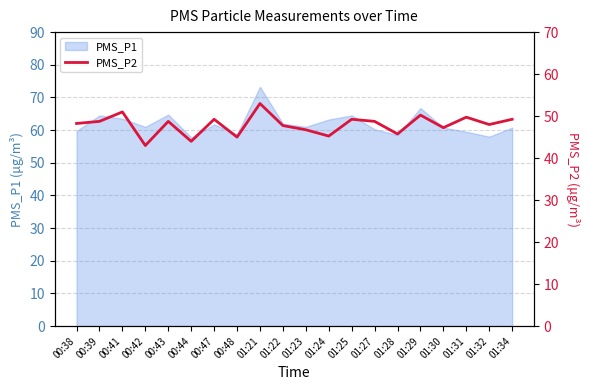

True or false: PMS_P1 has a value of 59.8 at 00:38.

True